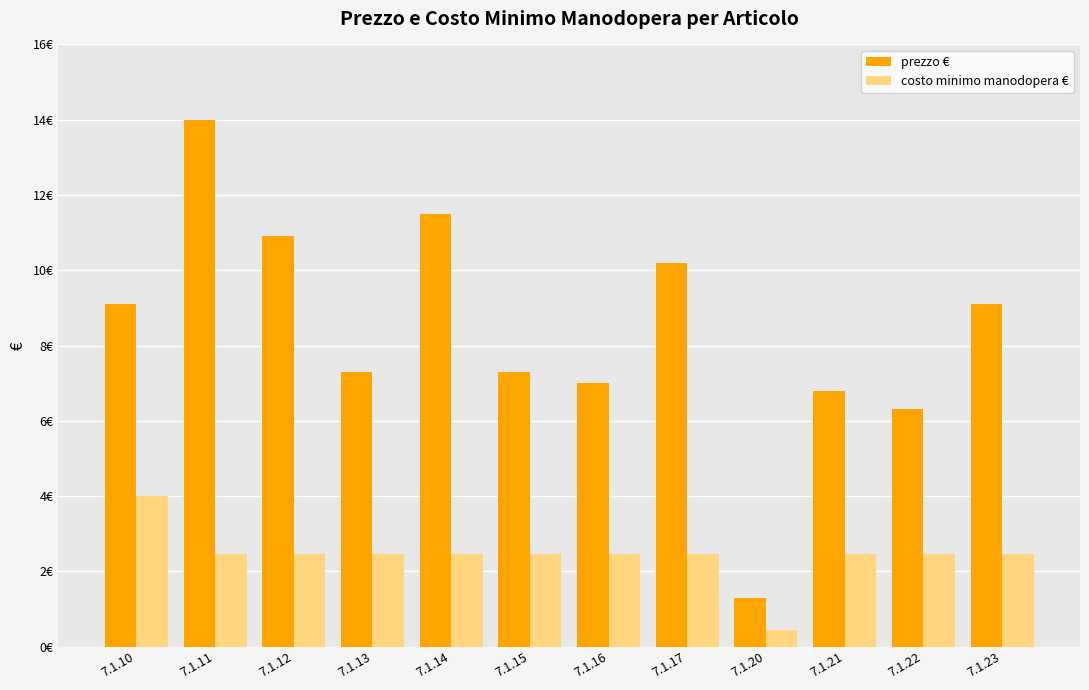

Are the bars grouped side by side (vs. stacked)?

Yes